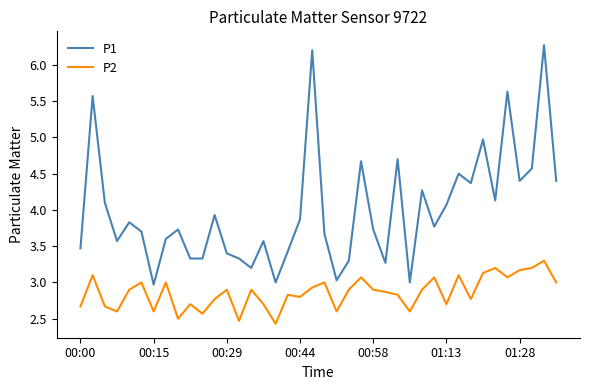

Does the chart display data point markers on the line(s)?

No